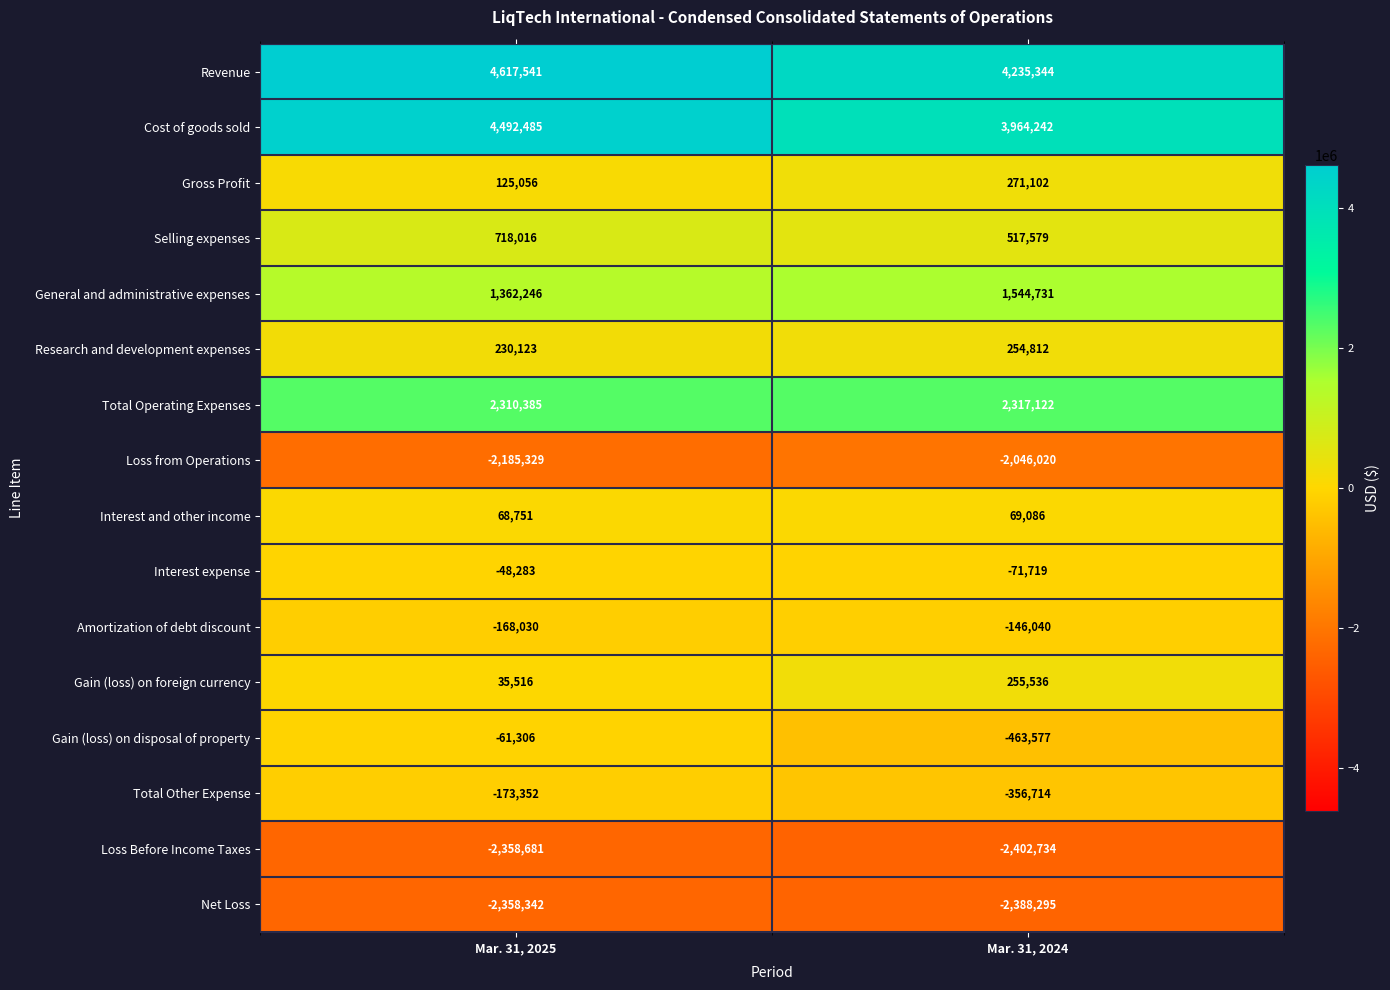

What is the sum of the Gain (loss) on disposal of property values at Mar. 31, 2025 and Mar. 31, 2024?

-524883